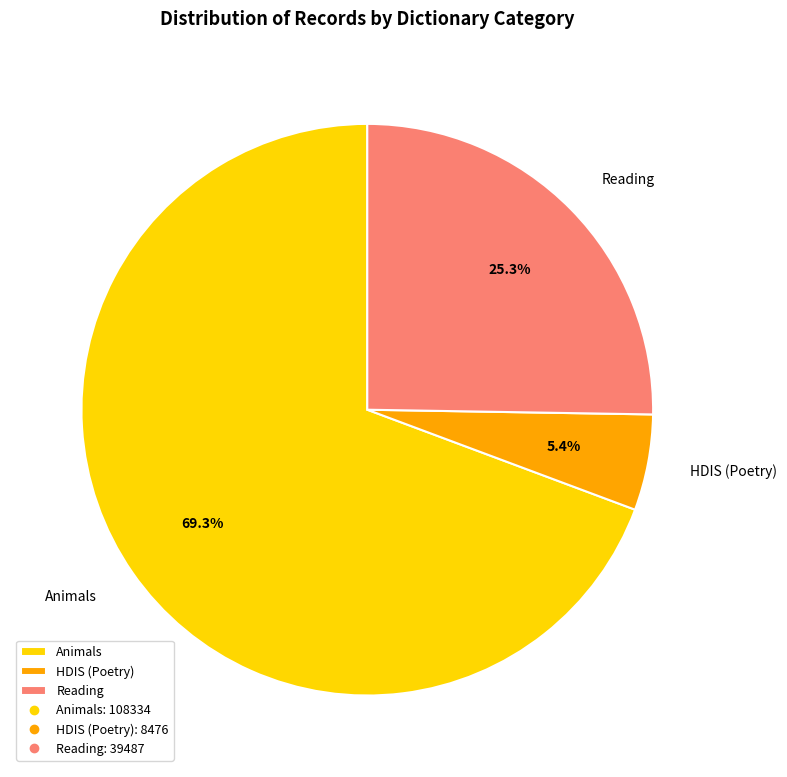

Rank the categories by value from lowest to highest.

HDIS (Poetry), Reading, Animals